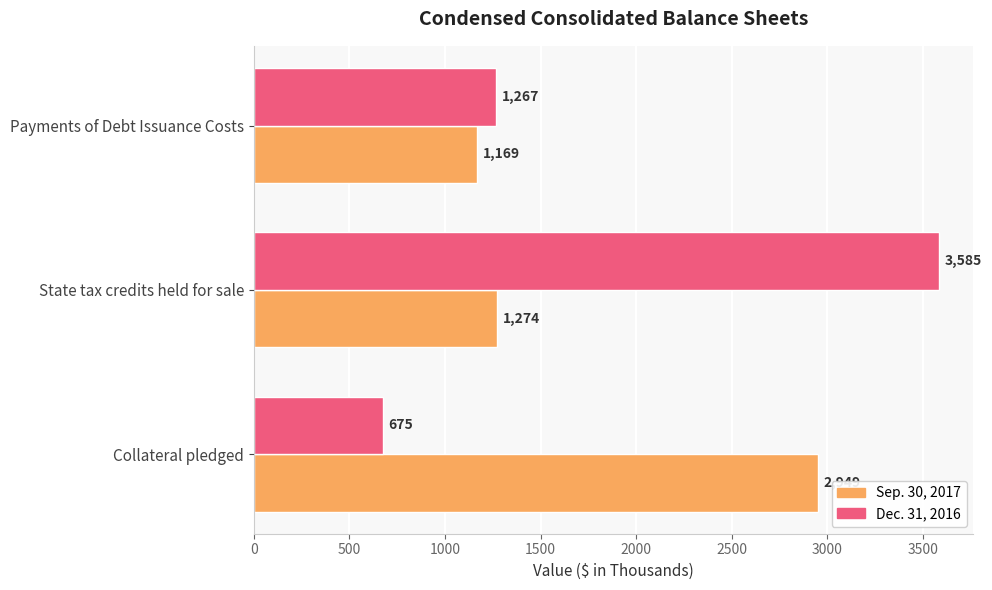

What is the average value of the Dec. 31, 2016 series?

1842